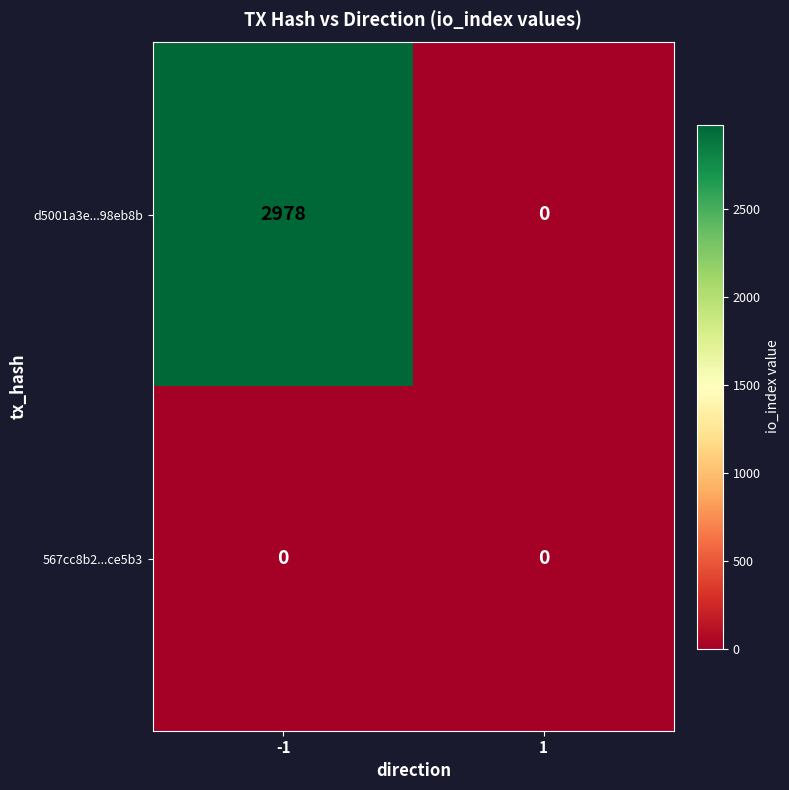

What is the greatest value displayed?

2978